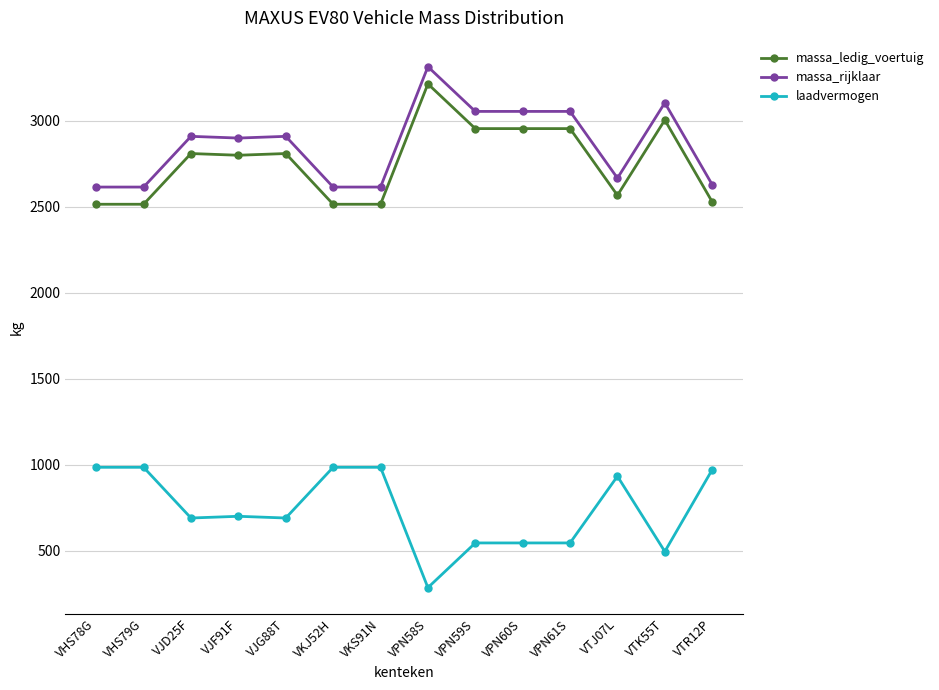

What are all the series names shown in the legend?

massa_ledig_voertuig, massa_rijklaar, laadvermogen